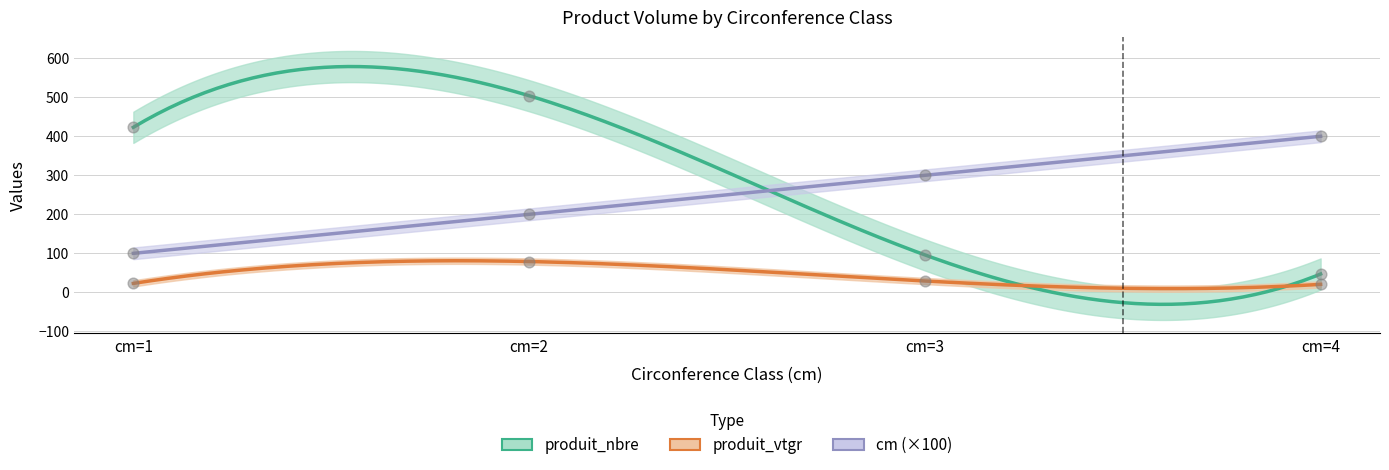

Which series reaches the maximum Y coordinate?

produit_nbre